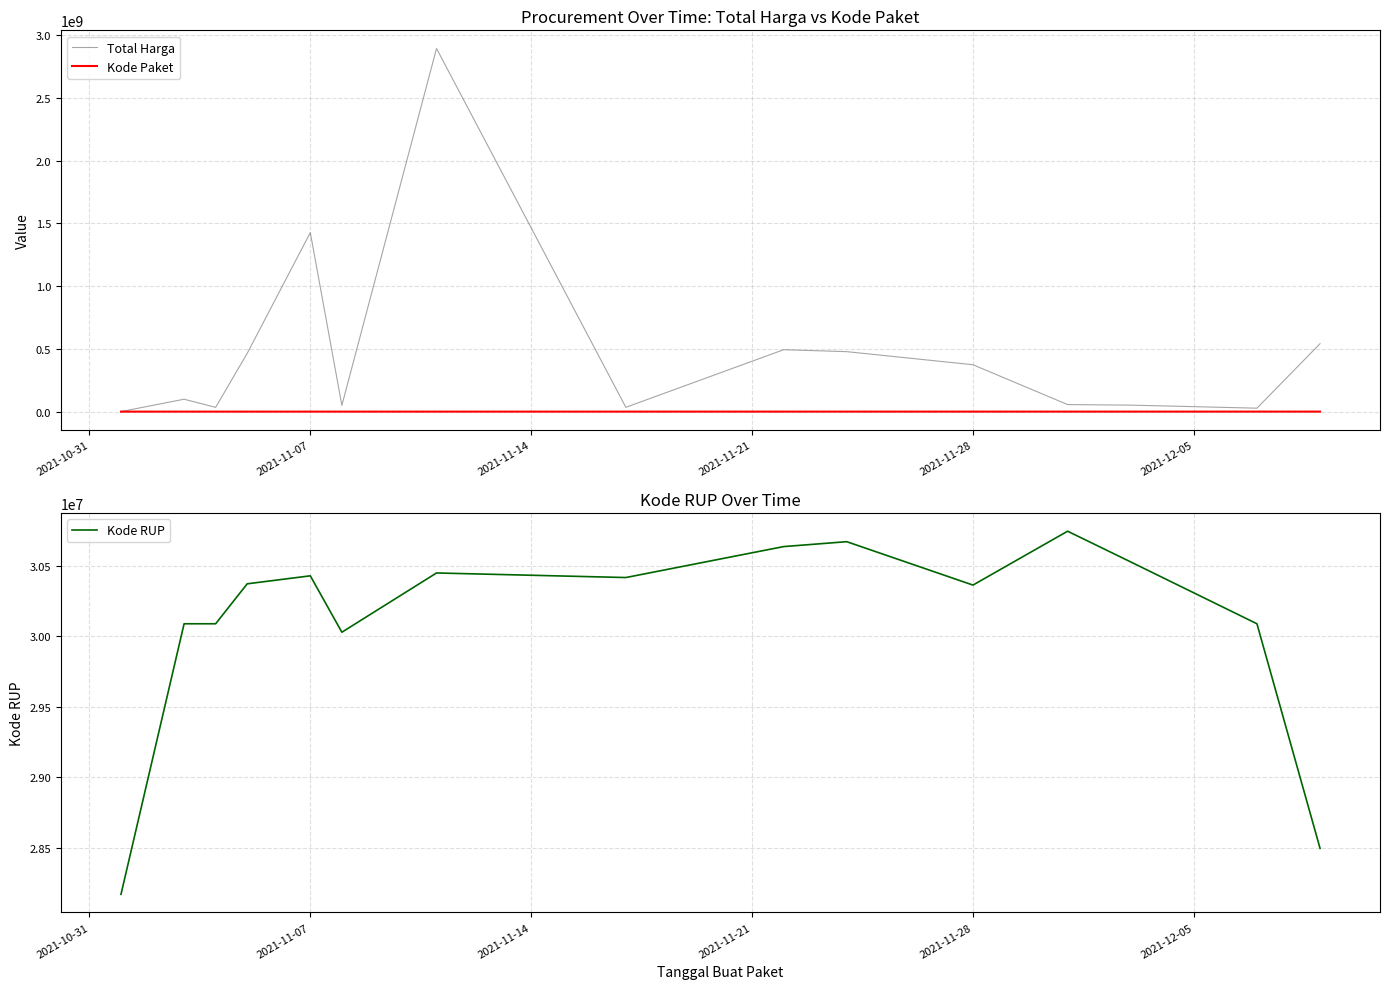

What is the maximum value for Kode Paket?

139817